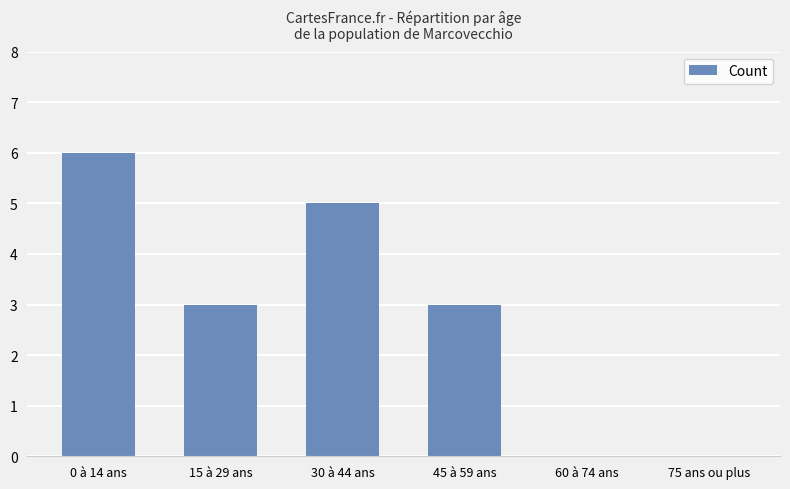

Count the number of categories in the chart.

6